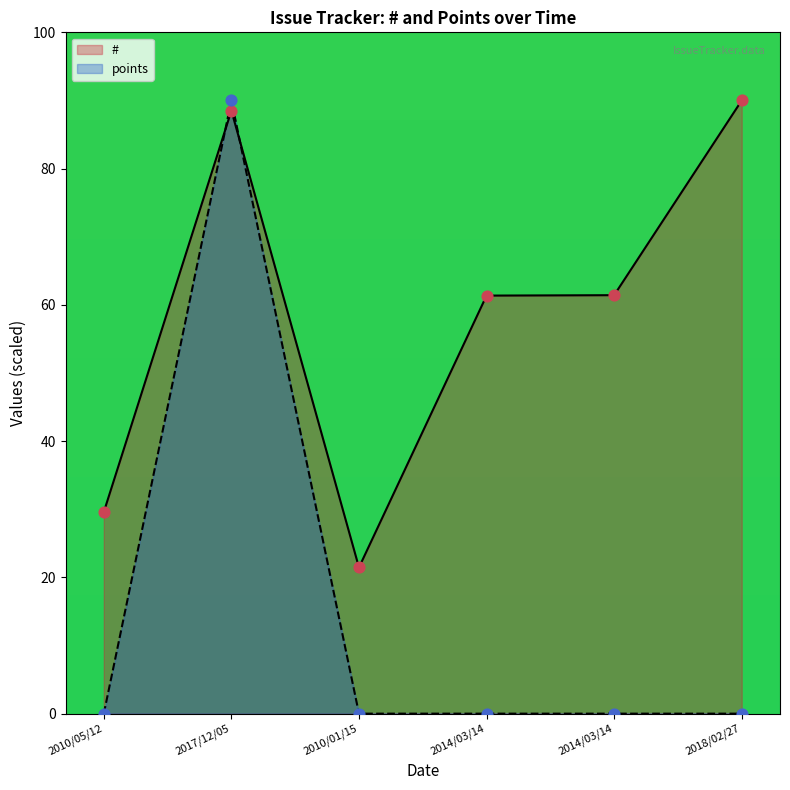

Which series has the largest Y range (max minus min)?

points